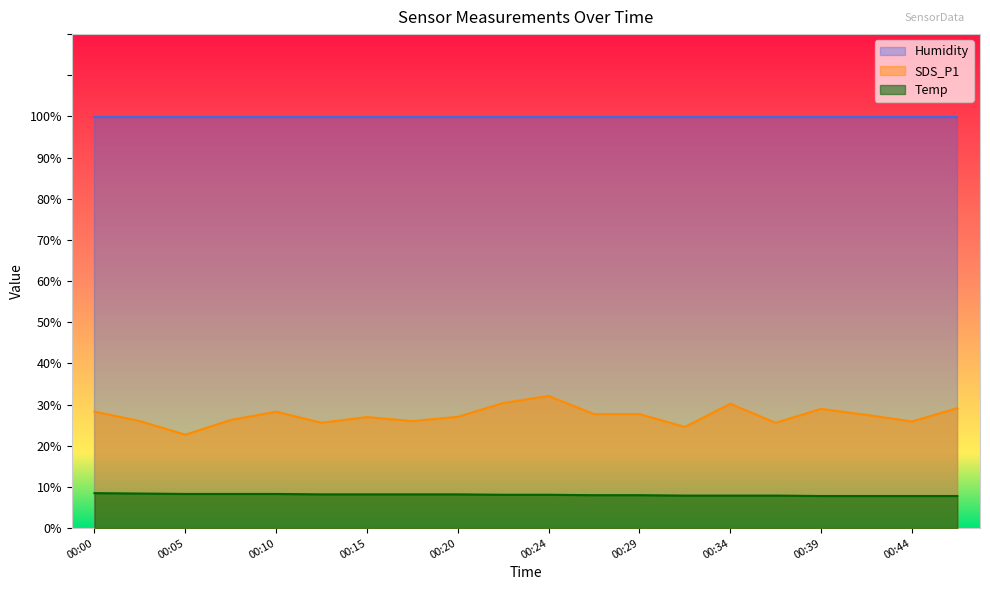

At which label does Temp first exceed 8?

00:00